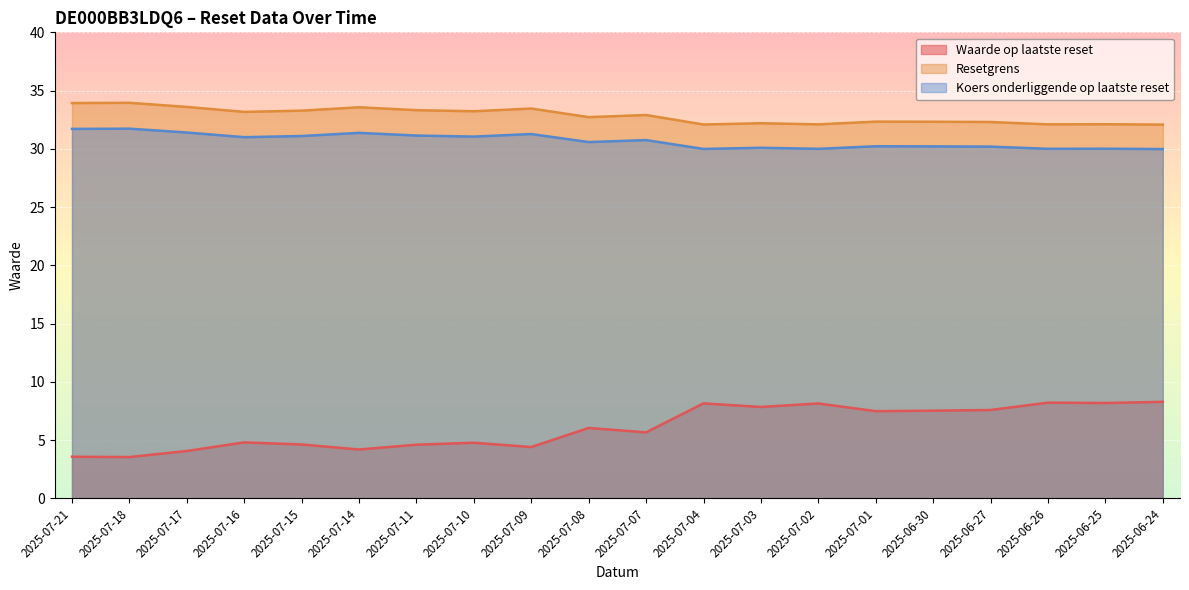

Rank the series by their maximum value, from lowest to highest.

Waarde op laatste reset, Koers onderliggende op laatste reset, Resetgrens